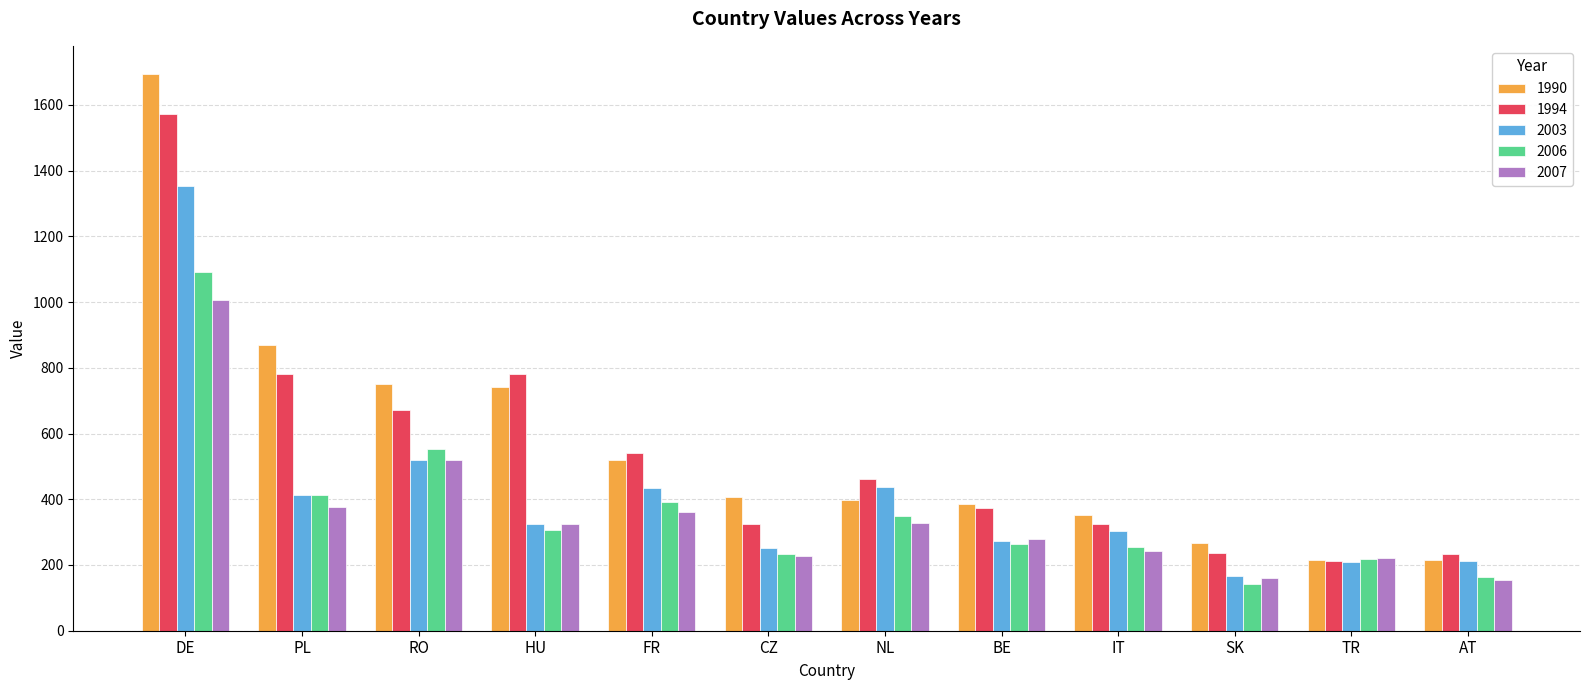

Between RO and NL, which series saw the biggest shift?

1990